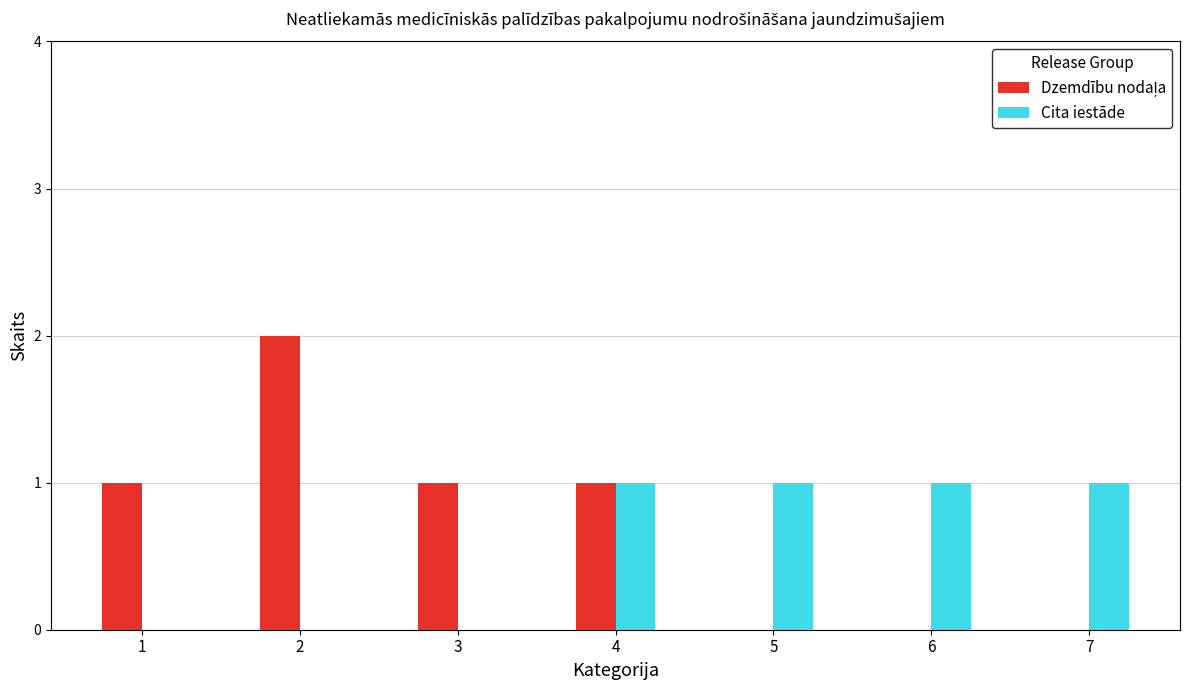

At which category does the chart reach its peak across all series?

2